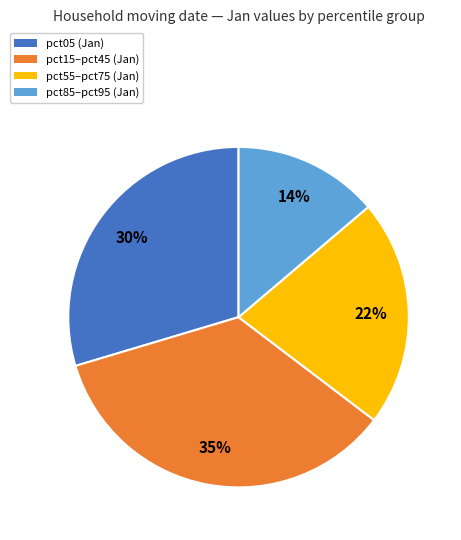

Is there any slice that represents more than half of the pie?

No